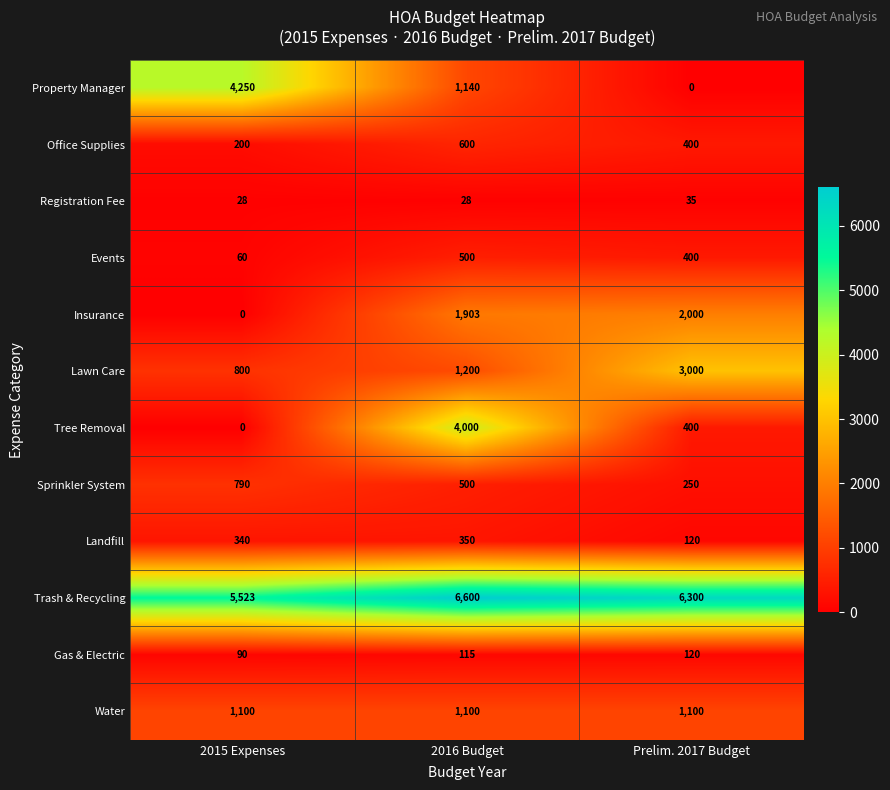

The Sprinkler System series shows 500 at 2016 Budget. True or false?

True